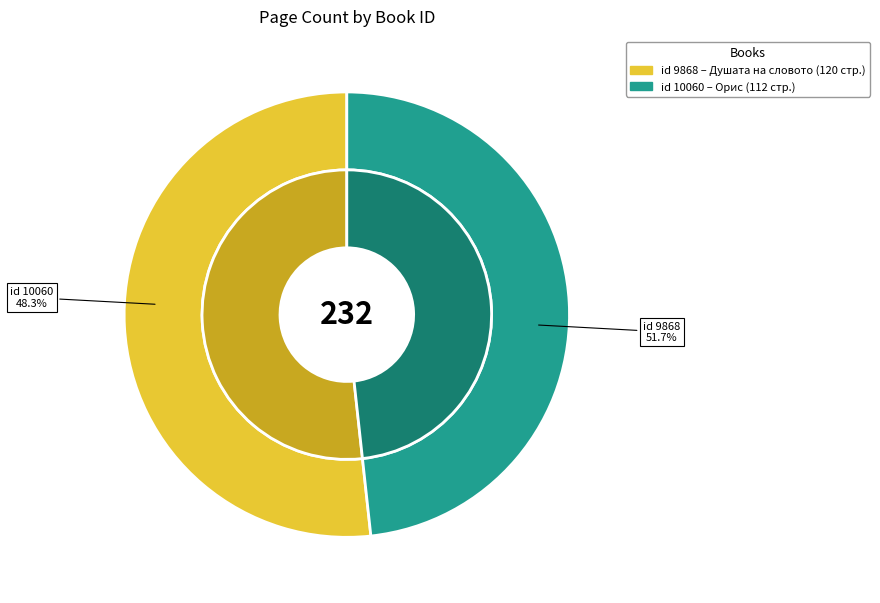

Combined, do 9868 and 10060 account for over 50%?

Yes